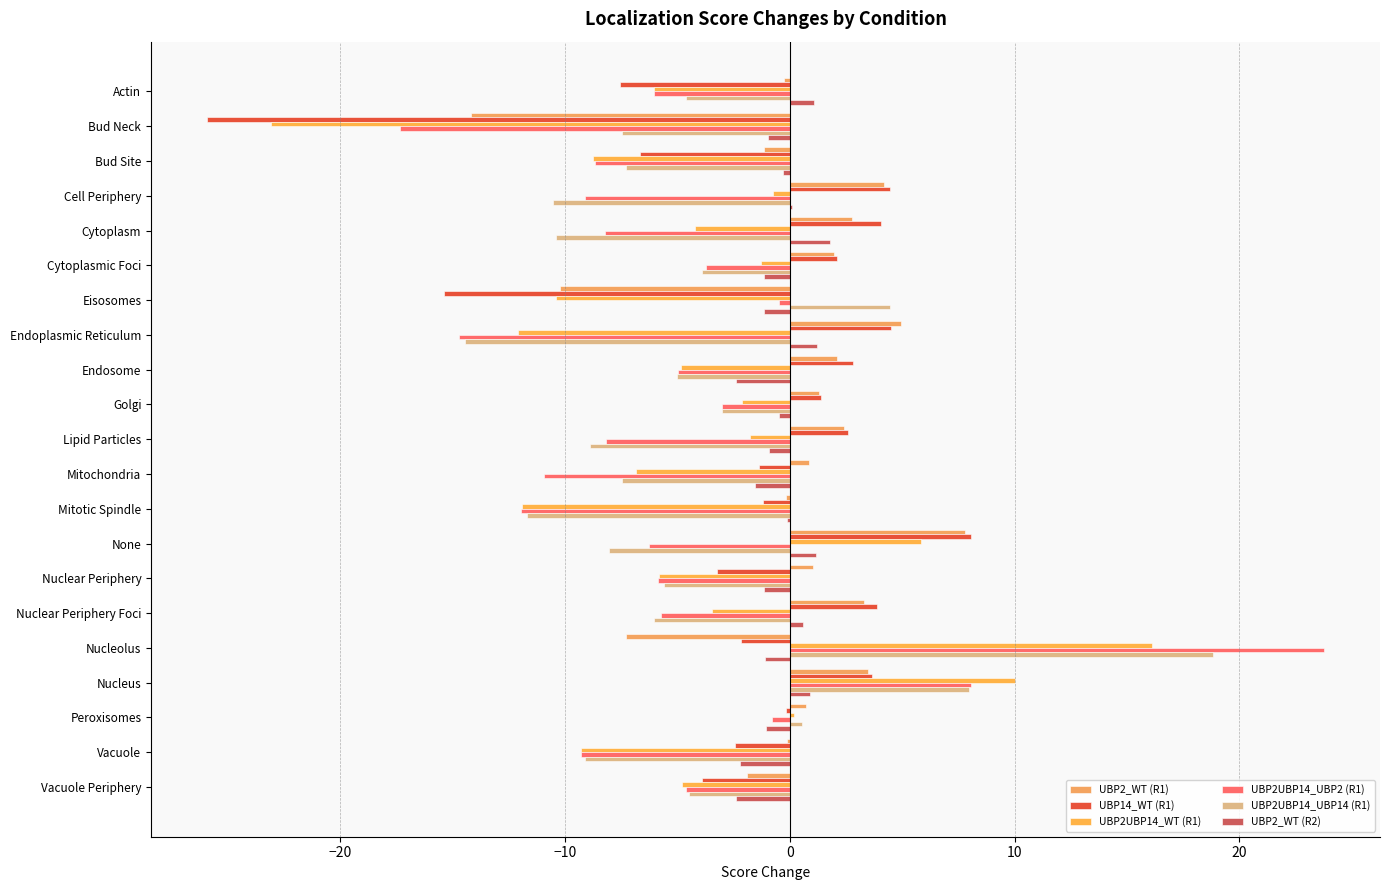

What are all the series names shown in the legend?

UBP2_WT (R1), UBP14_WT (R1), UBP2UBP14_WT (R1), UBP2UBP14_UBP2 (R1), UBP2UBP14_UBP14 (R1), UBP2_WT (R2)